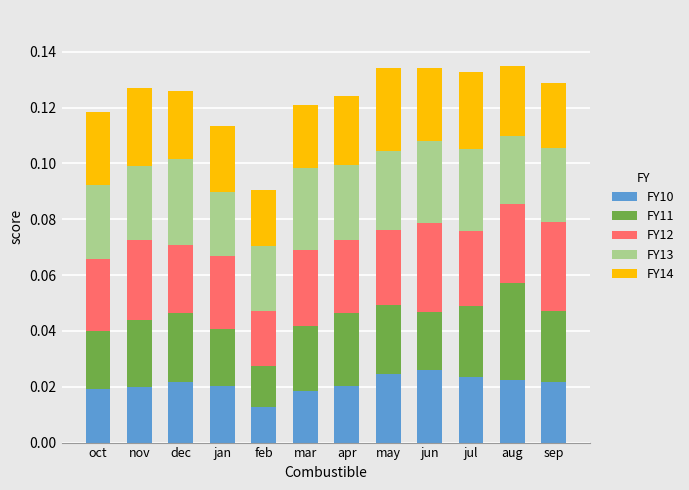

What are all the series names shown in the legend?

FY10, FY11, FY12, FY13, FY14